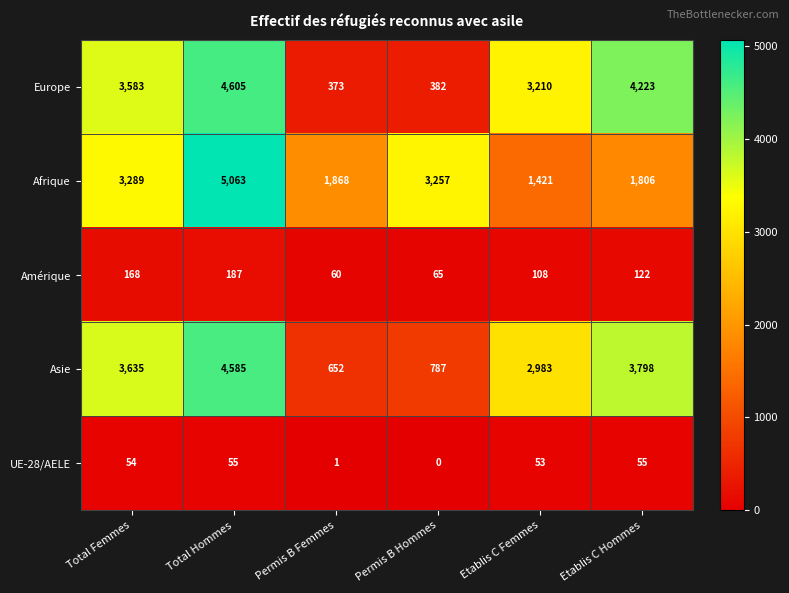

What is the sum of the Amérique values at Permis B Hommes and Total Femmes?

233